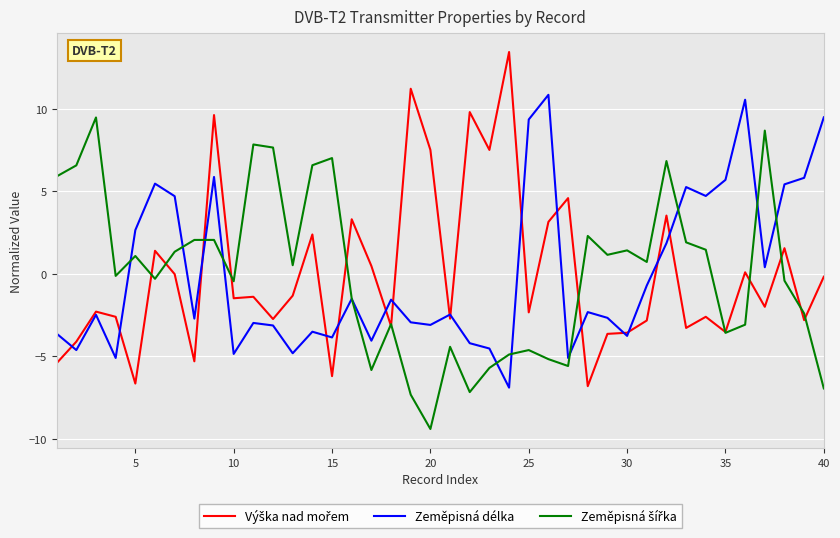

What is the maximum value for Zeměpisná délka?

10.8